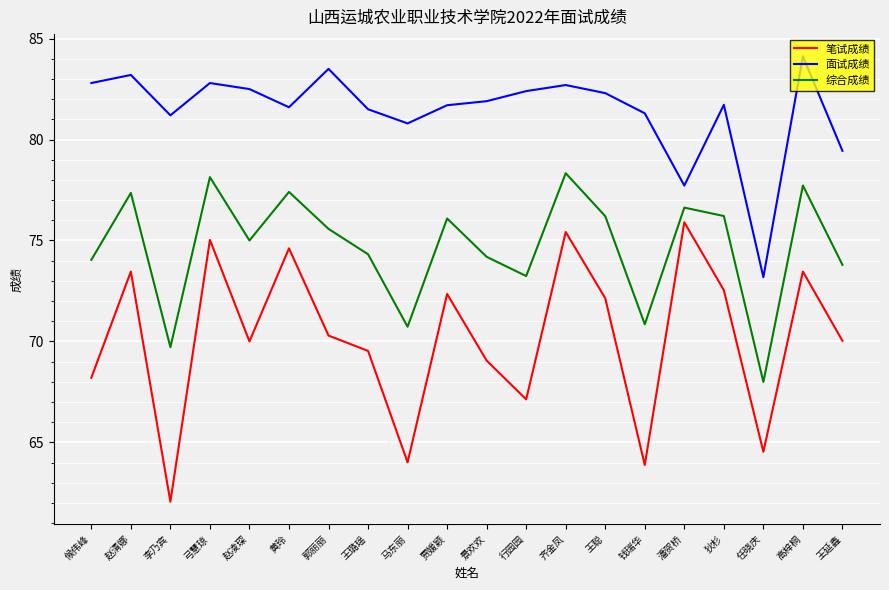

What are all the series names shown in the legend?

笔试成绩, 面试成绩, 综合成绩